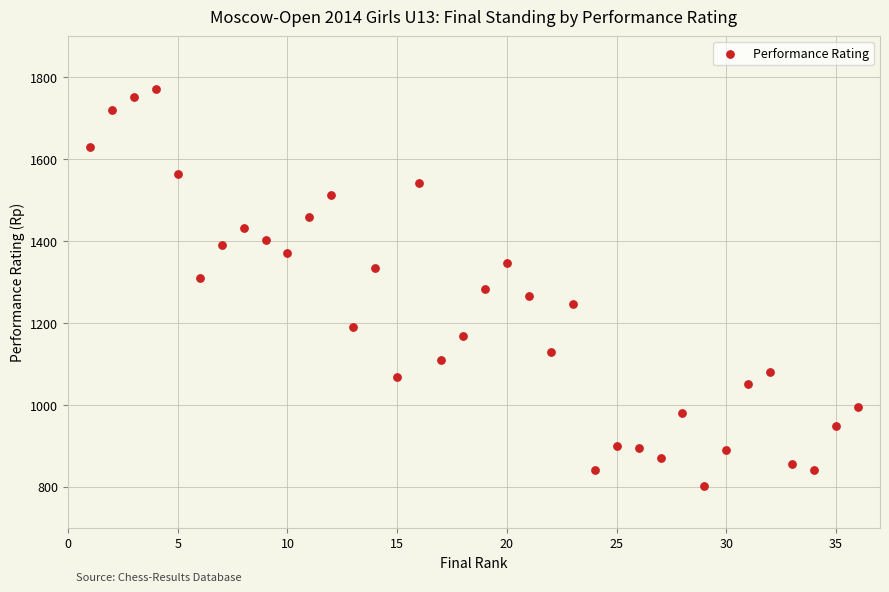

What is the range of Y values (max minus min)?

970